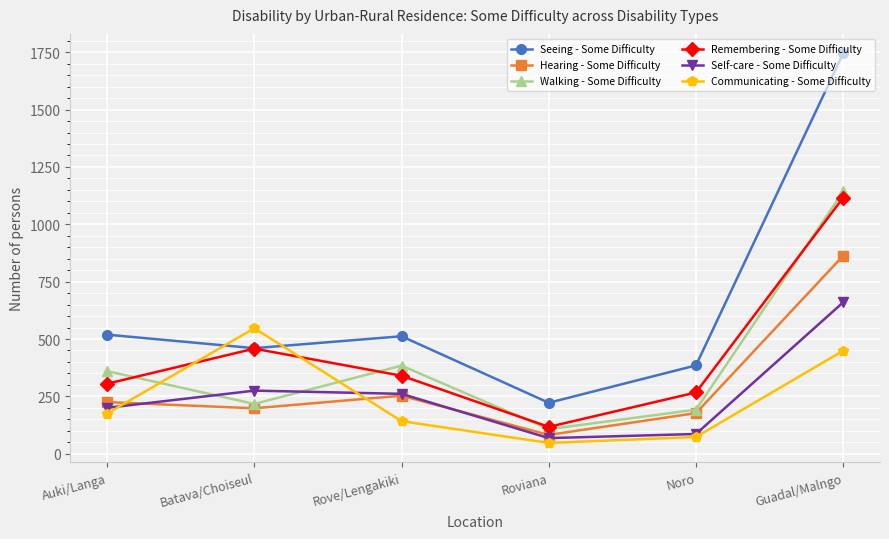

Is the value of Hearing - Some Difficulty at Auki/Langa greater than the value of Seeing - Some Difficulty at Guadal/Malngo?

No